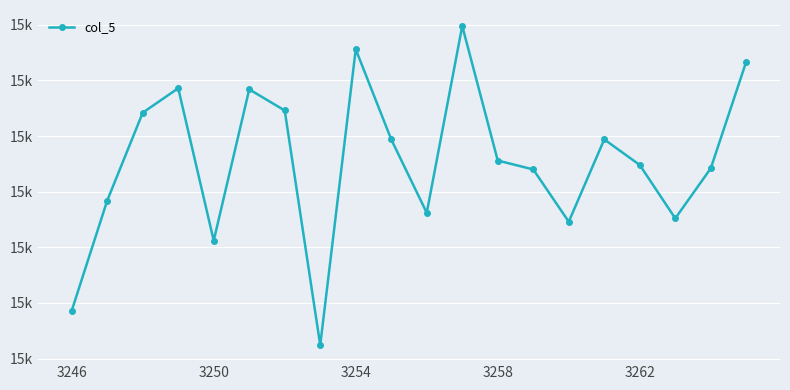

Is this an area chart (filled region under the line)?

No